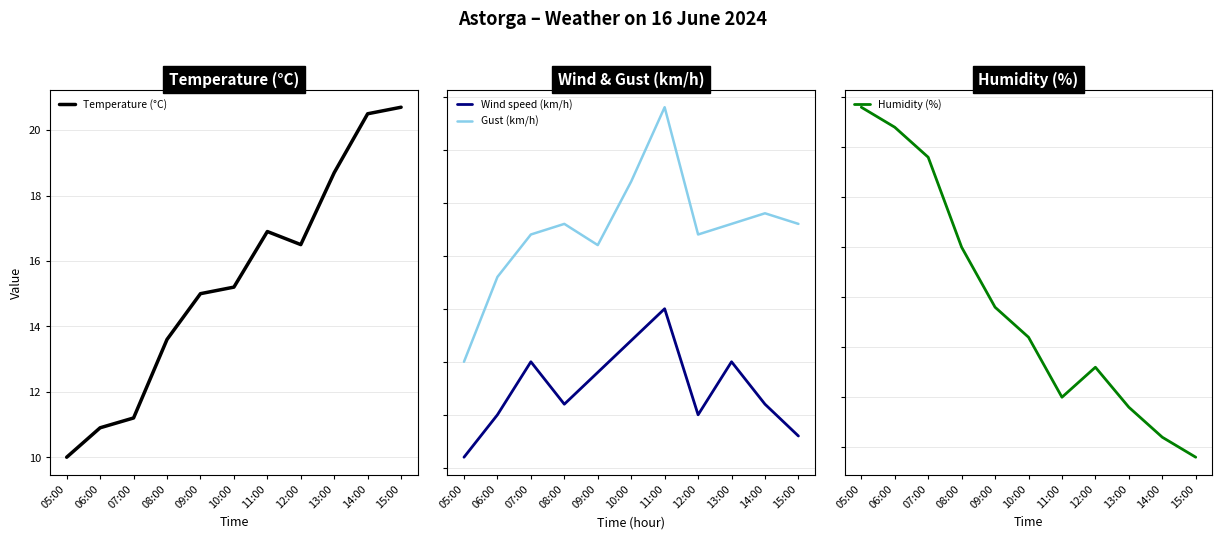

The Humidity (%) series shows 84.0 at 07:00. True or false?

True